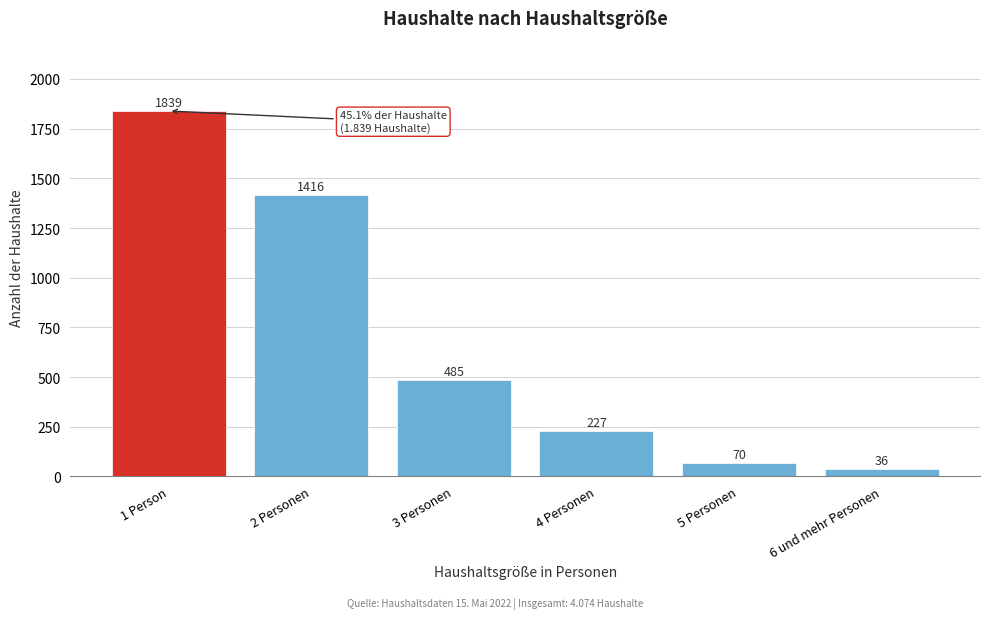

Reading right to left, extract all data points from this chart.

36	70	227	485	1416	1839